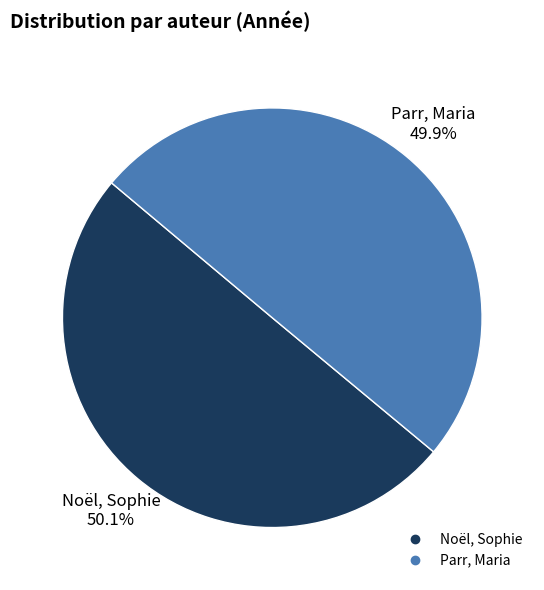

Is it true that Noël, Sophie is 50% of the pie?

True